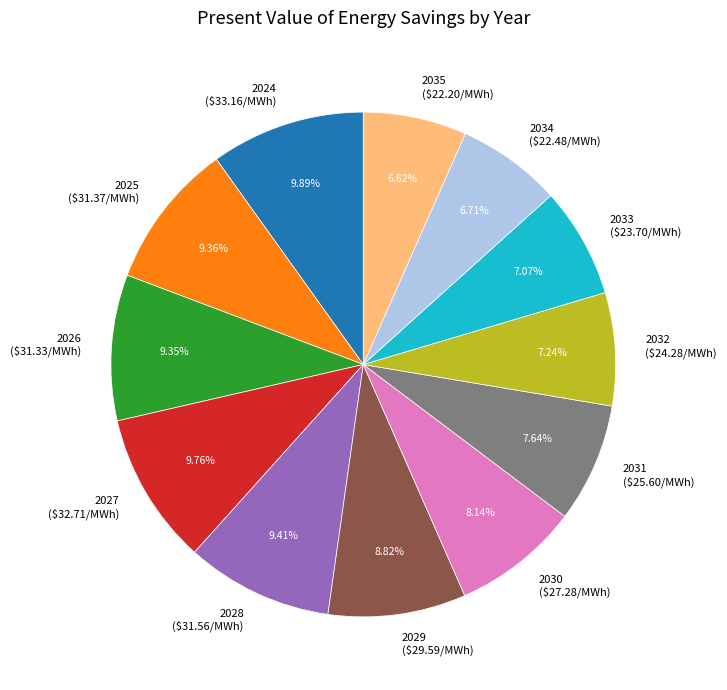

Between 2033 and 2024, which is larger?

2024